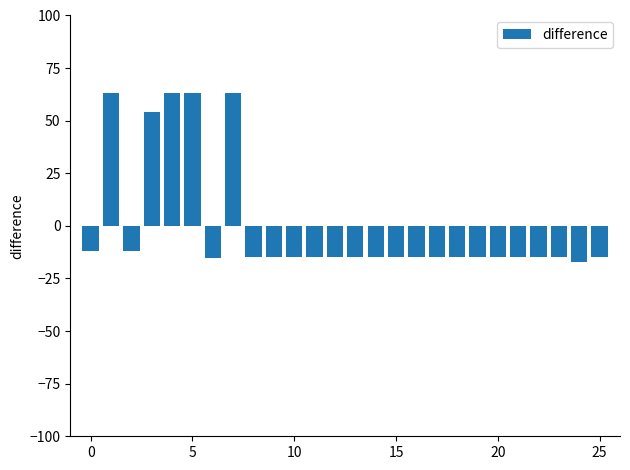

Does the chart contain any negative values?

Yes